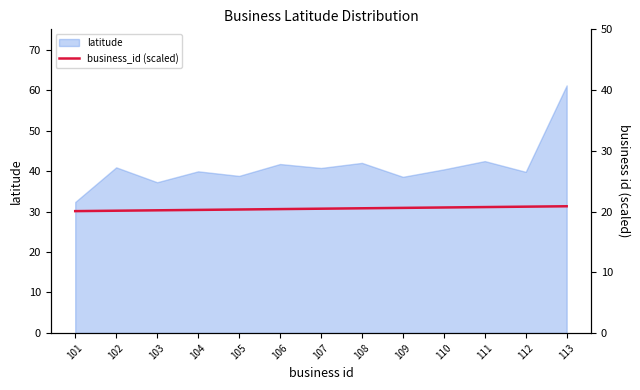

What is the difference between the values at 107 and 110?

0.2